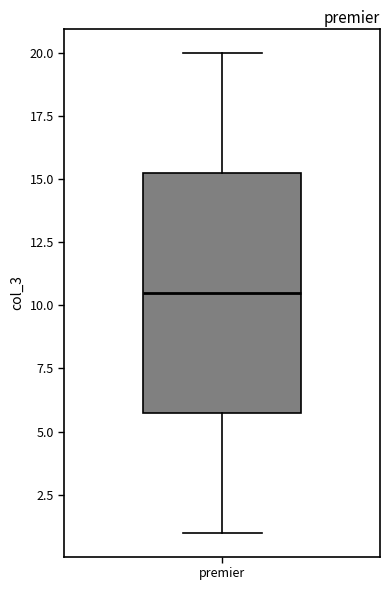

Where does the upper whisker of the box for premier end on the y-axis? The values are not printed on the chart, so give them approximately, as read against the axis.

20.0